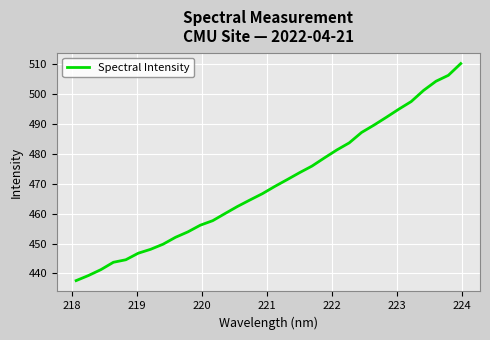

What is the maximum value shown in the chart?

510.3